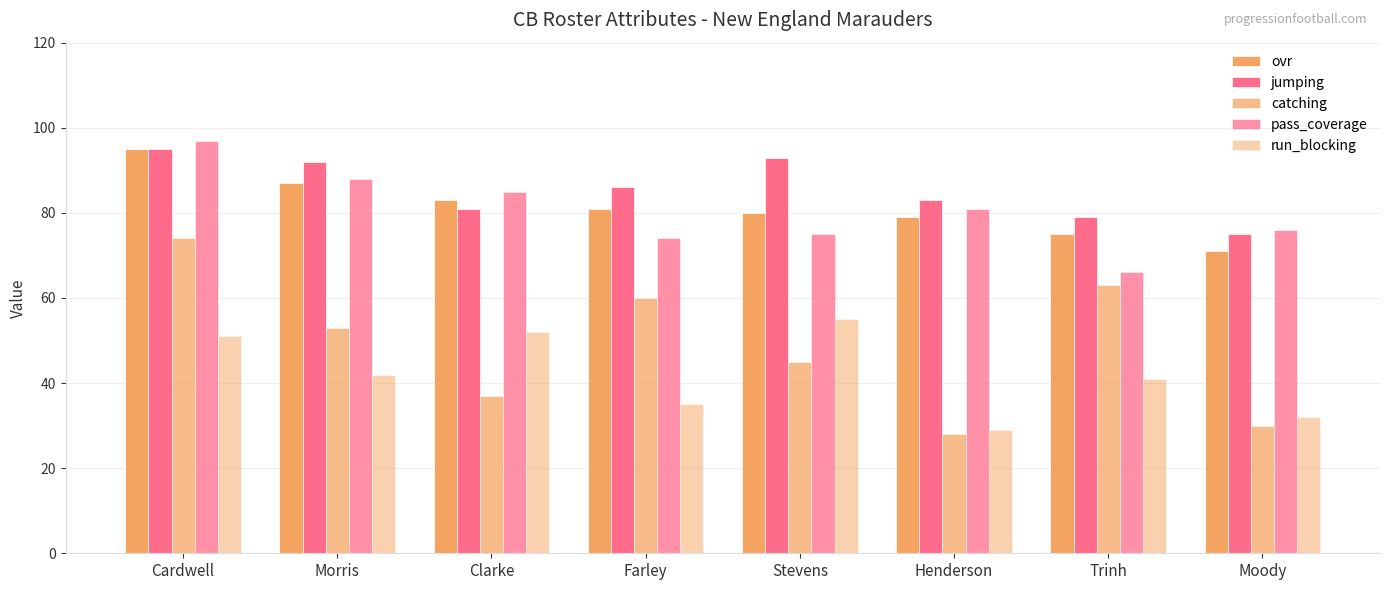

The value of ovr at Moody is 31. True or false?

False